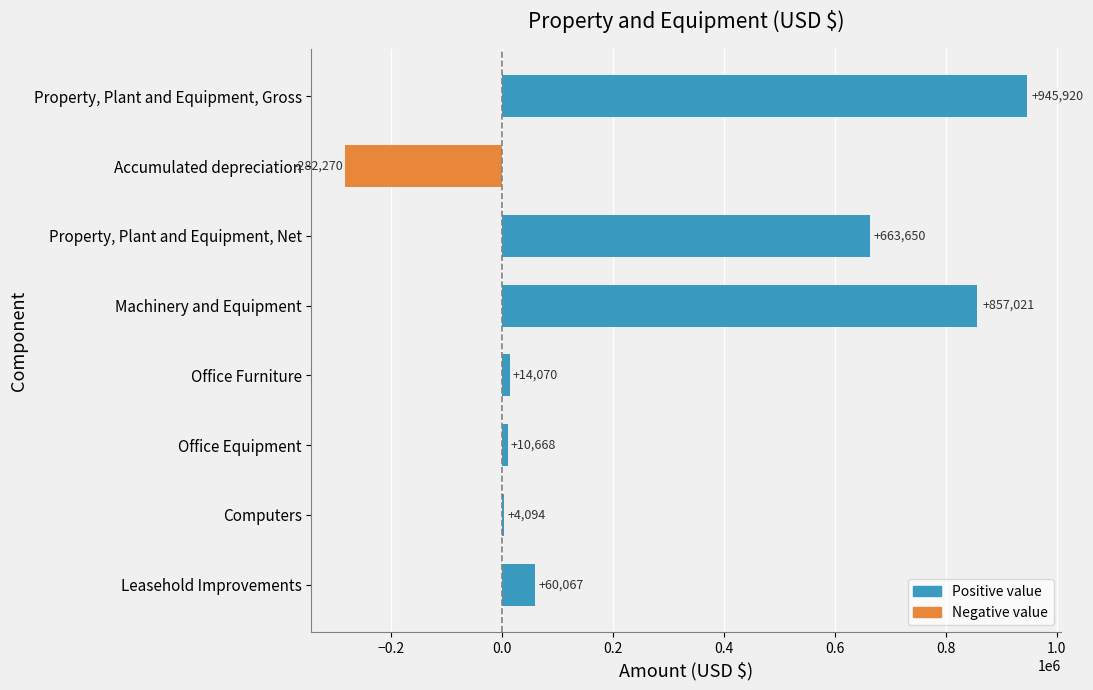

What is the ratio of the value at Property, Plant and Equipment, Gross to the value at Office Furniture?

67.2